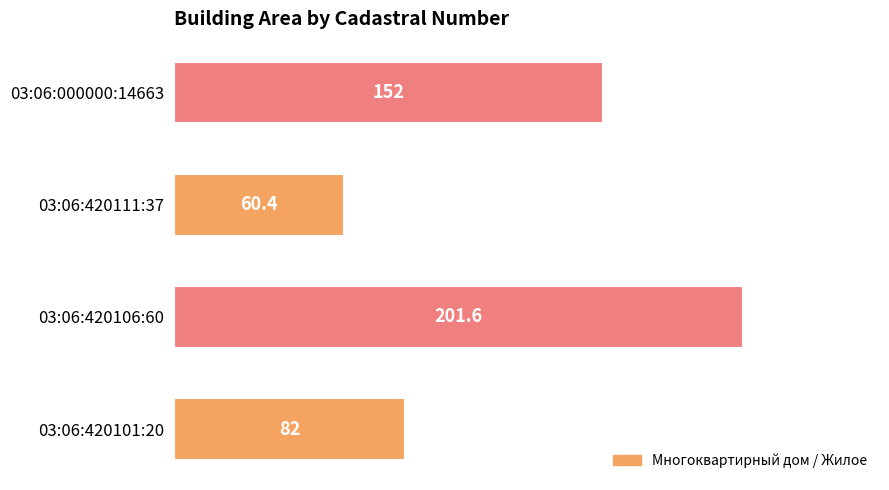

Approximately how many times larger is the value at 03:06:420101:20 compared to 03:06:420111:37?

1.4